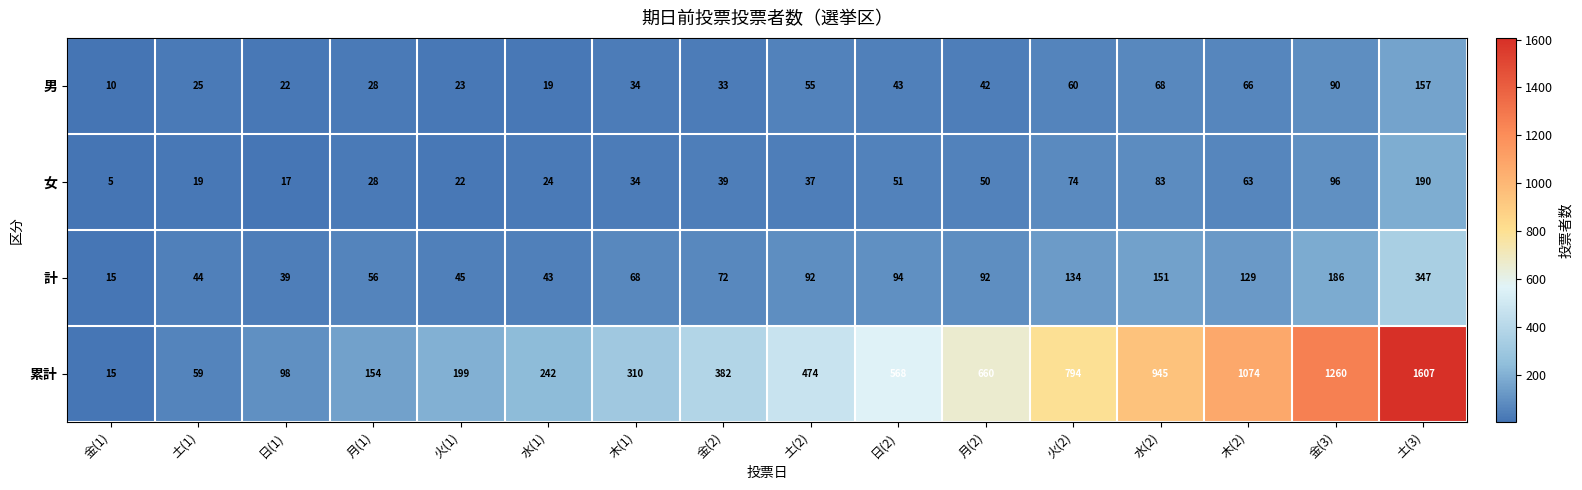

Where is 女 nearest to the value 97?

金(3)